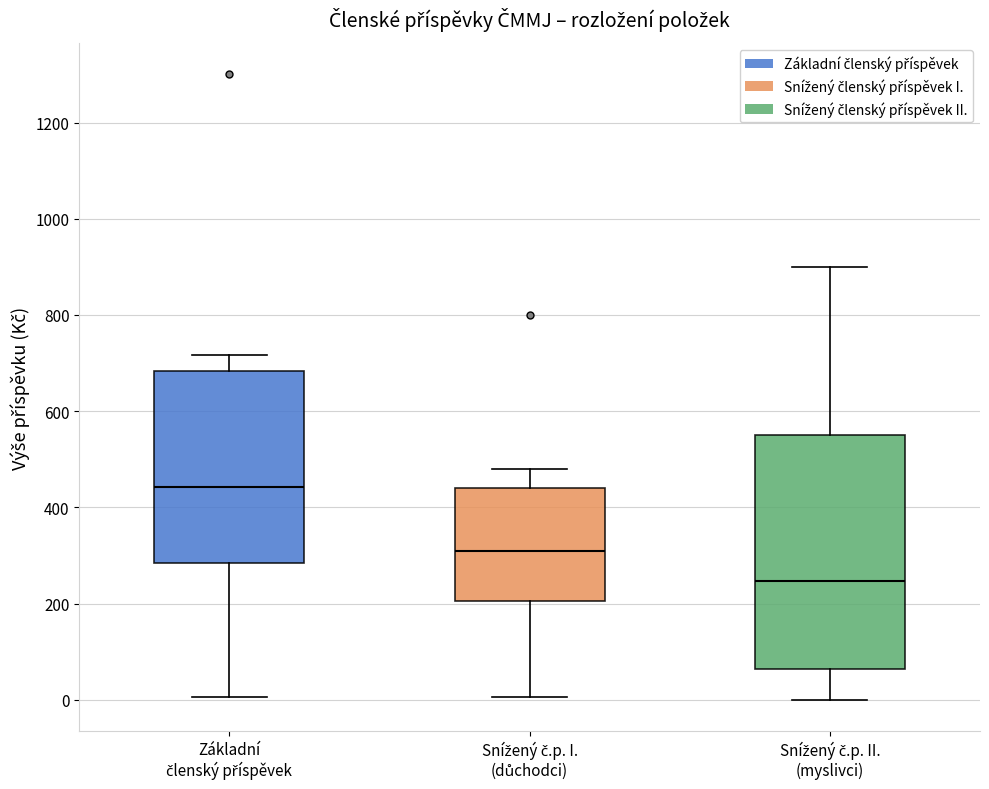

Reading left to right, transcribe this box plot: for each box, give where its median line is, the range the box spans, and where its two whiskers end, as read against the y-axis. The values are not printed on the chart, so give them approximately, as read against the axis.

Základní členský příspěvek: median 440, box 280 to 680, whiskers 0 to 720
Snížený č.p. I. (důchodci): median 320, box 200 to 440, whiskers 0 to 480
Snížený č.p. II. (myslivci): median 240, box 60 to 560, whiskers 0 to 900